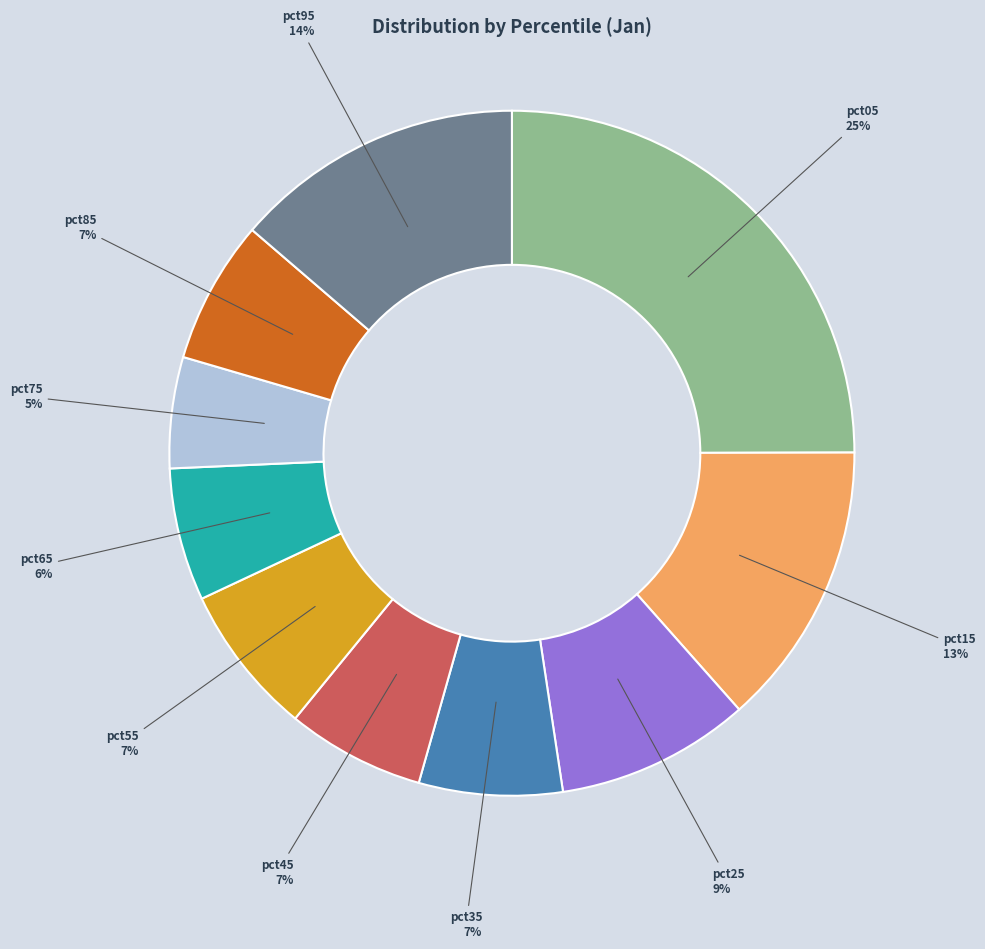

To the nearest percent, what is the average slice percentage?

10%